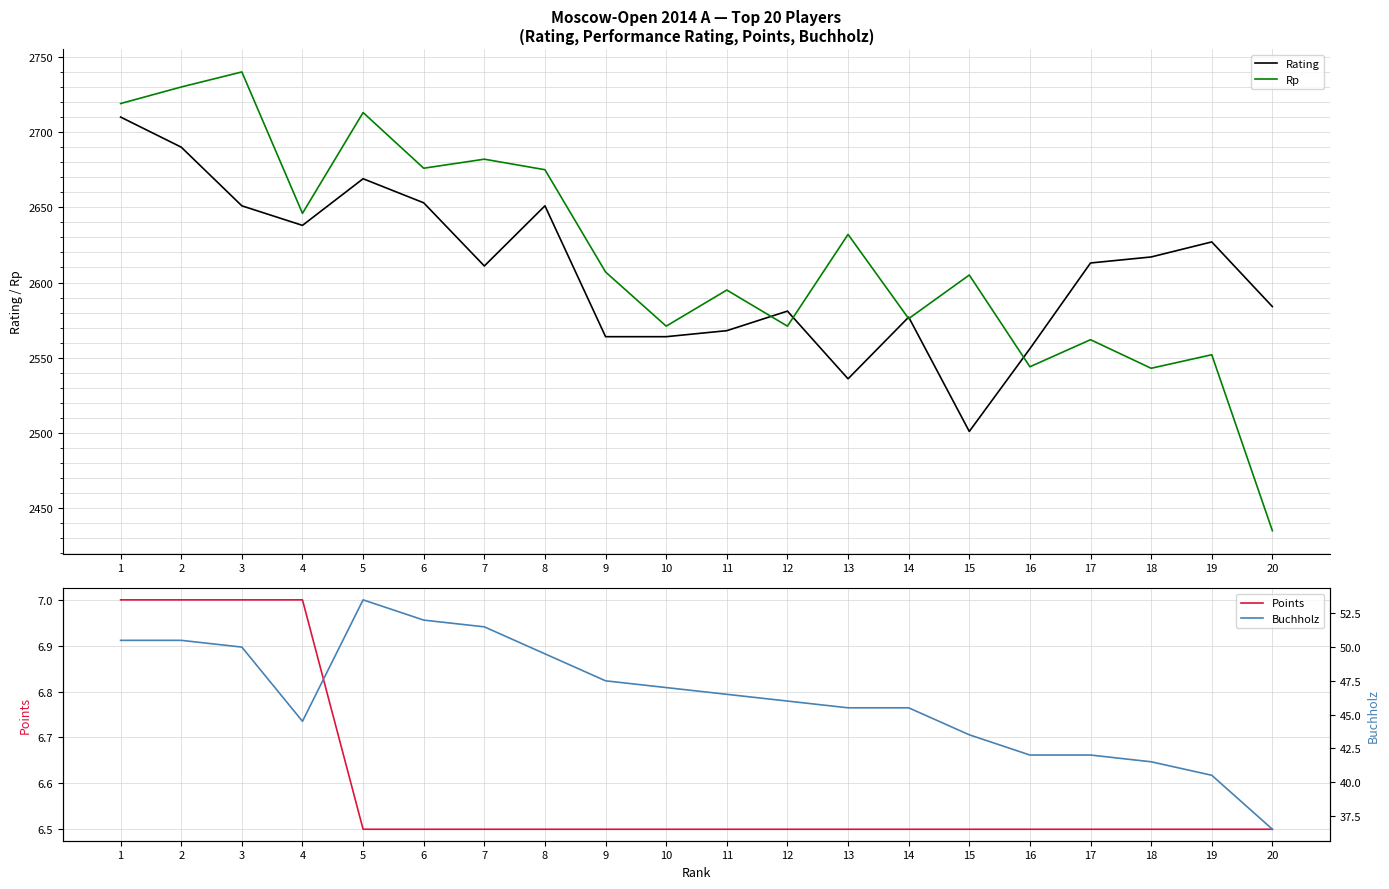

True or false: Rp and Buchholz intersect in this chart.

False